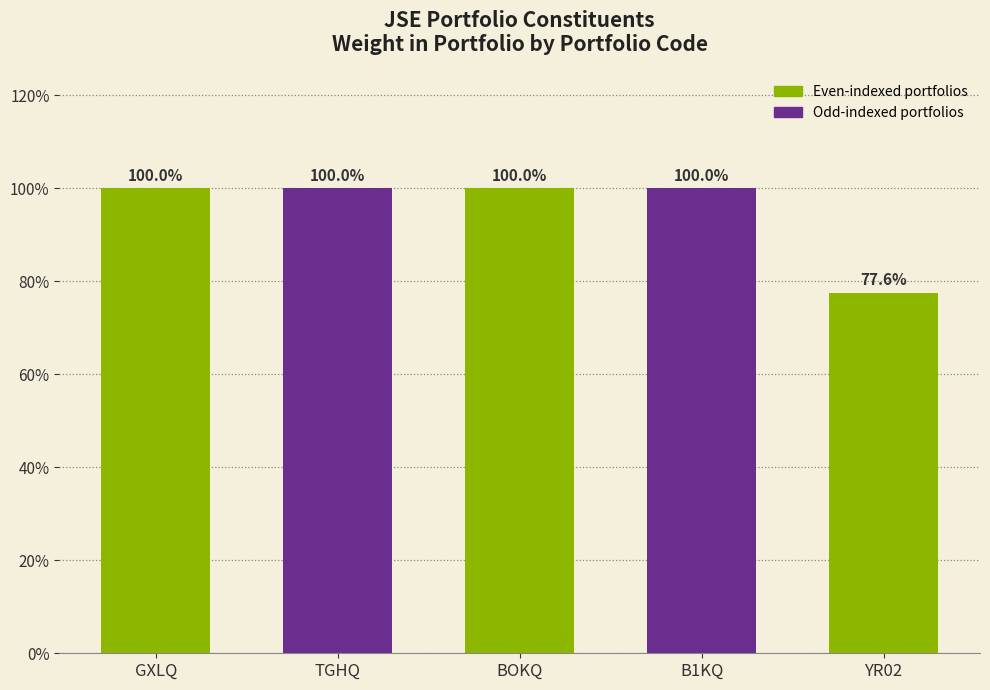

What is the change in value from B1KQ to YR02?

-0.2